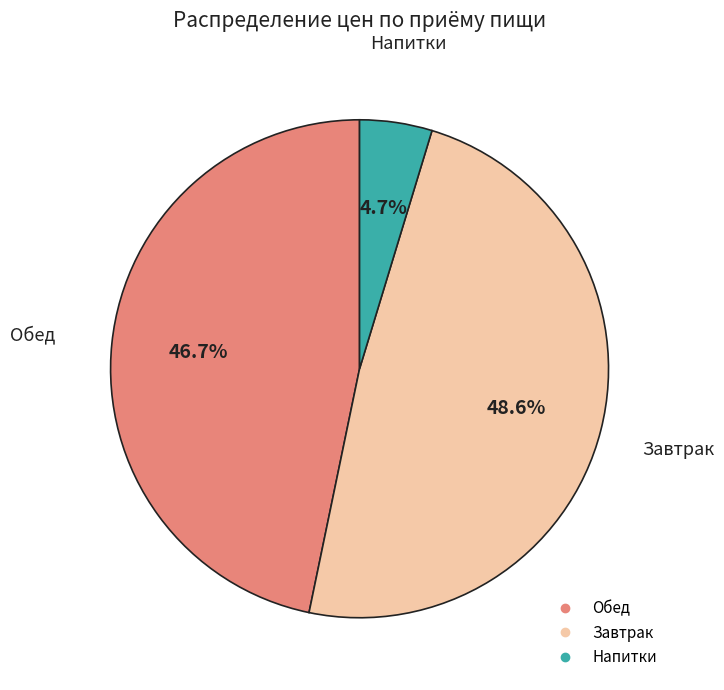

Does any single category account for the majority?

No